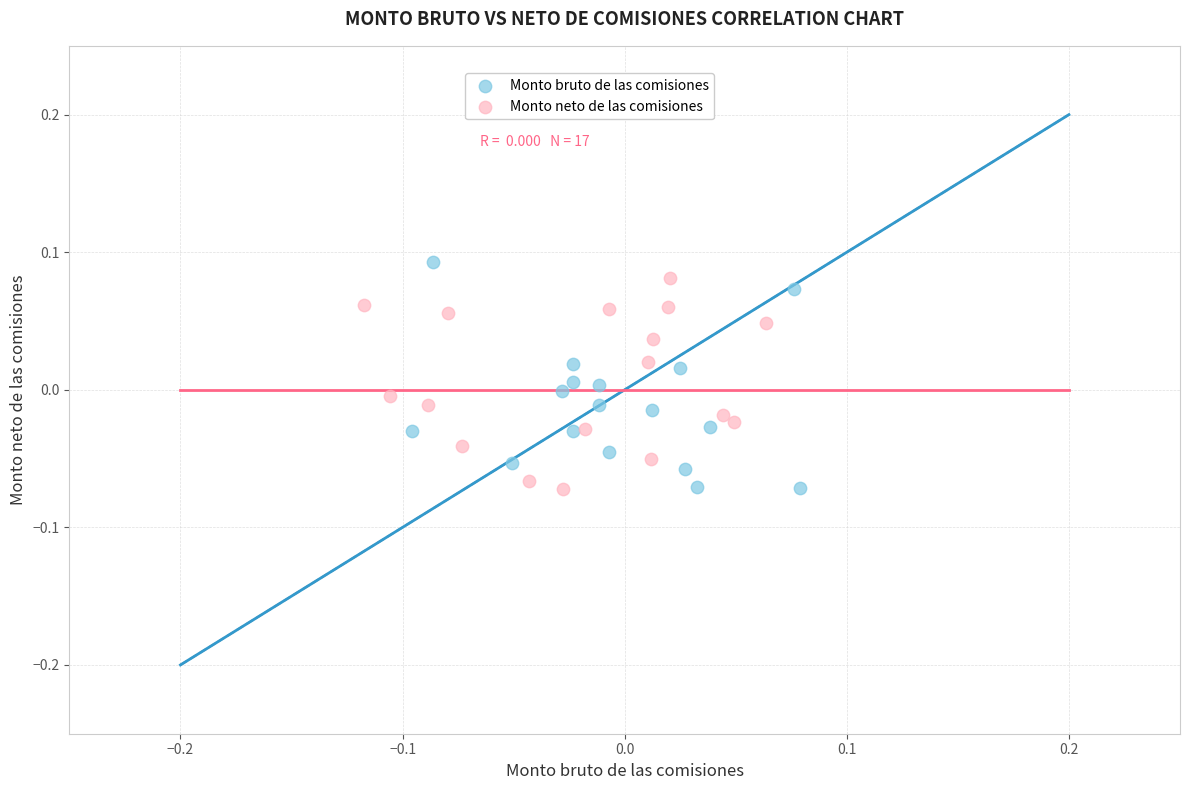

What are all the series names shown in the legend?

Monto bruto de las comisiones, Monto neto de las comisiones